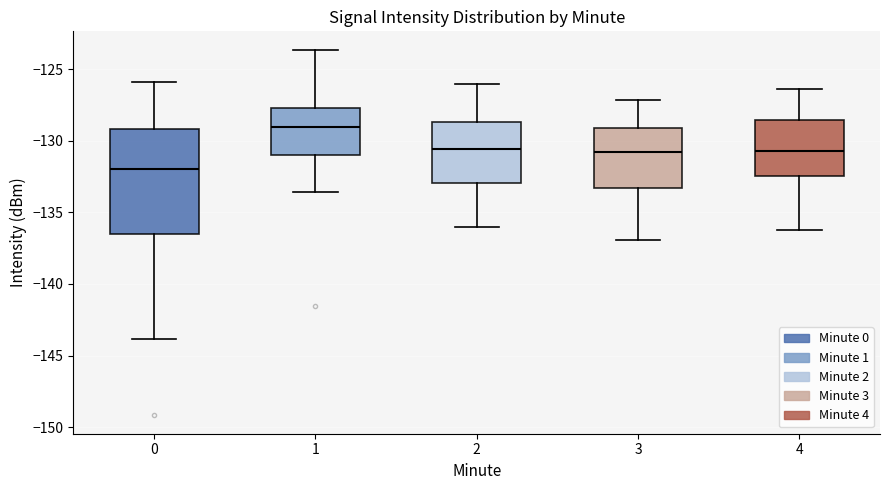

Where is the upper edge of the box at x = 4 on the y-axis? The values are not printed on the chart, so give them approximately, as read against the axis.

-128.5